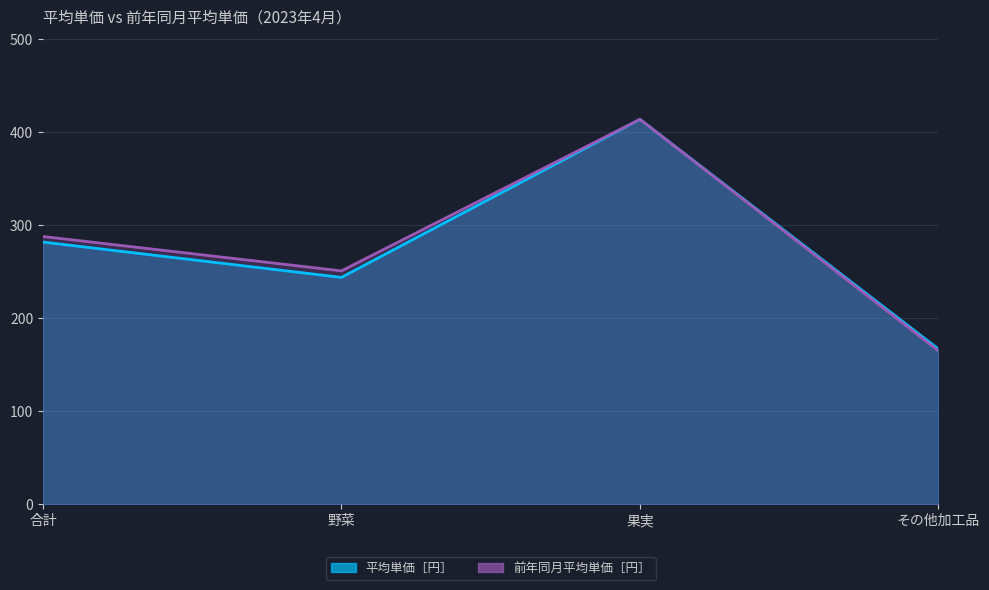

Count the number of data series in this chart.

2